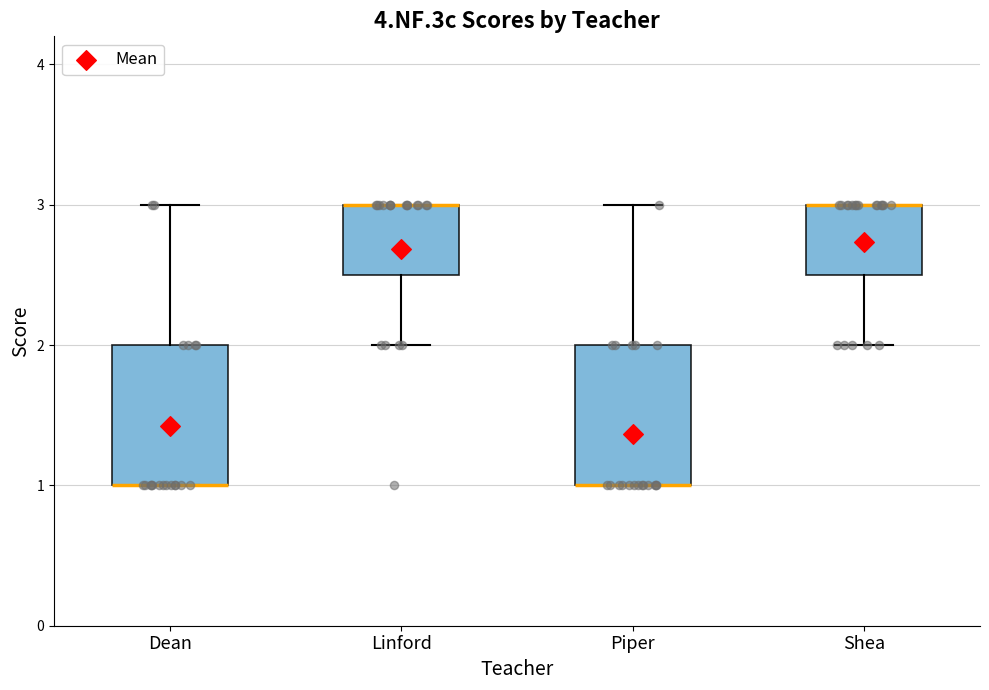

Where is the lower edge of the box for Shea on the y-axis? The values are not printed on the chart, so give them approximately, as read against the axis.

2.5